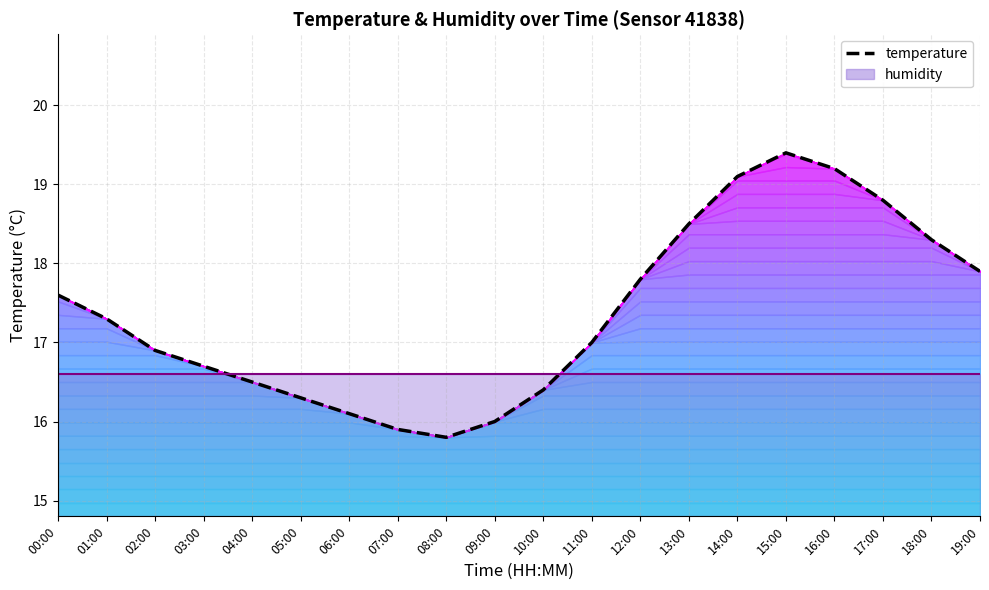

The value at 16:00 is 19.2. True or false?

True